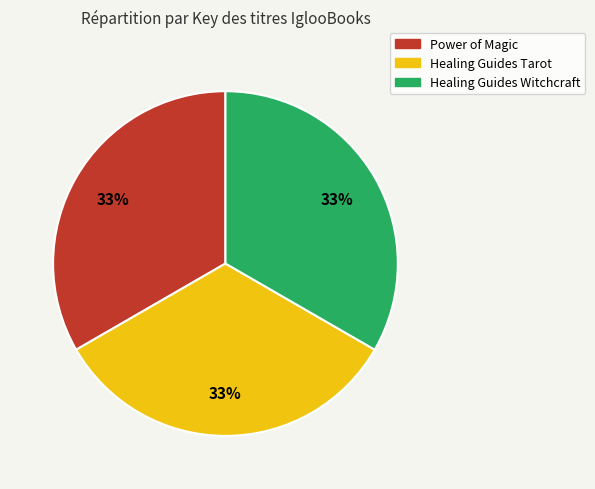

How many segments does this pie chart have?

3